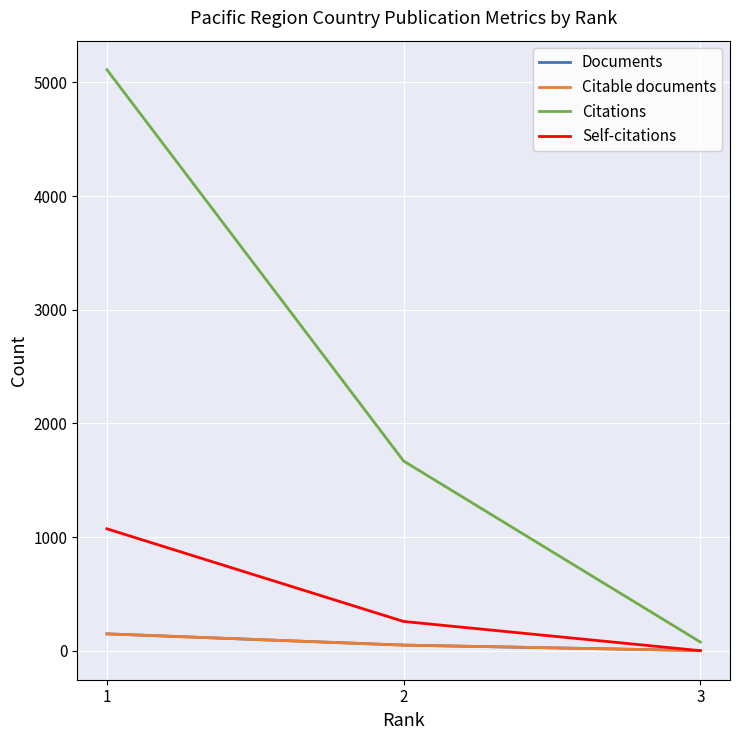

Which series changed the most between 2 and 3?

Citations